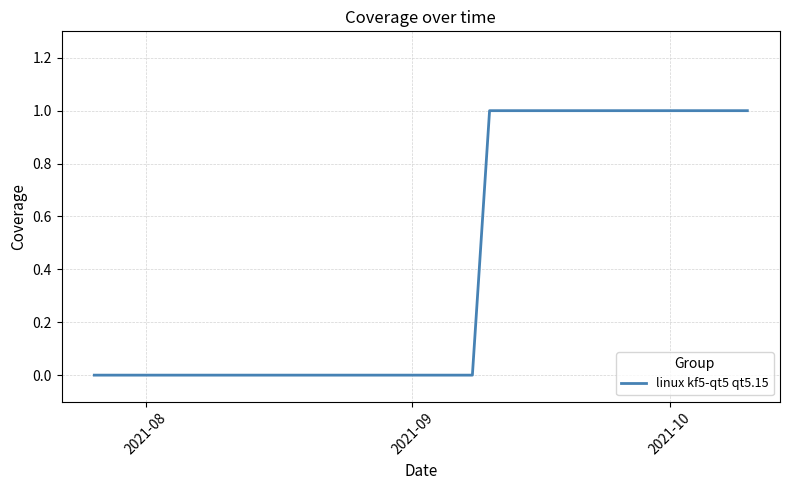

How many values are between 0 and 1?

32